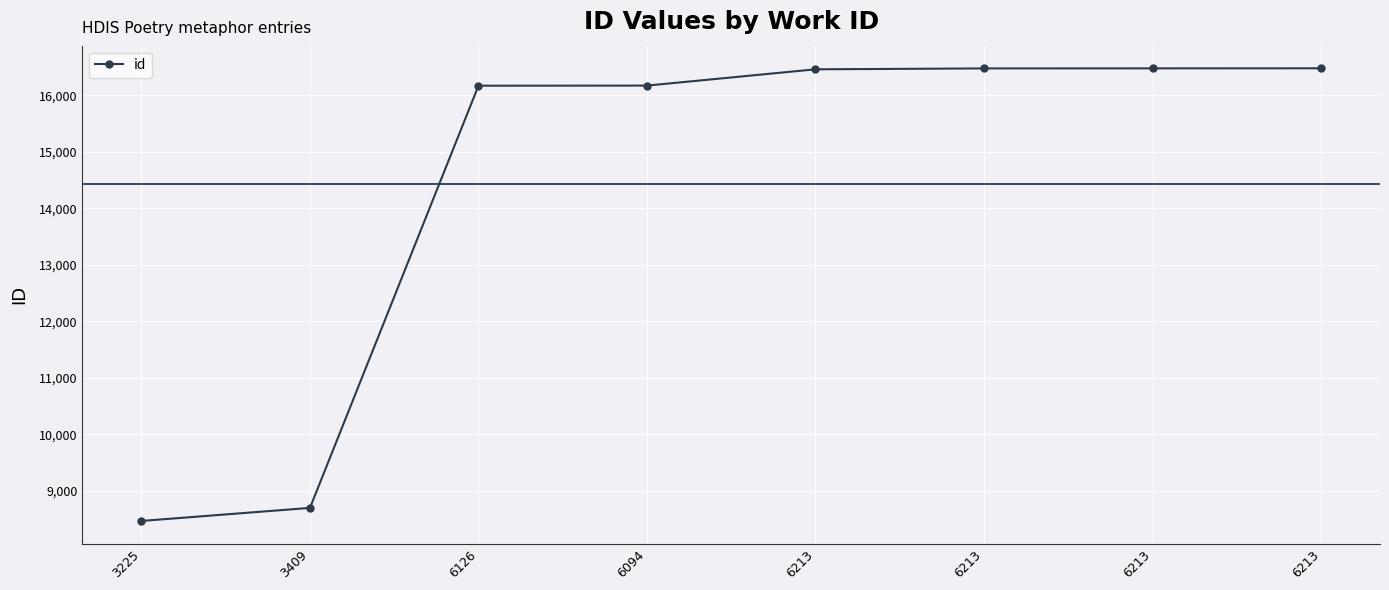

How many lines are shown in the chart?

1